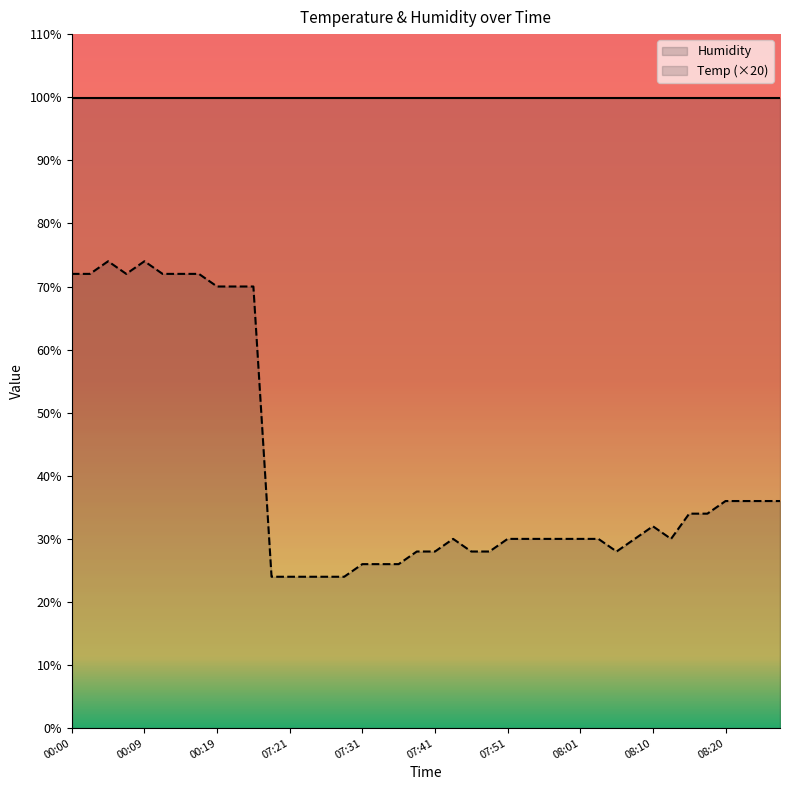

How many values exceed 30?

18